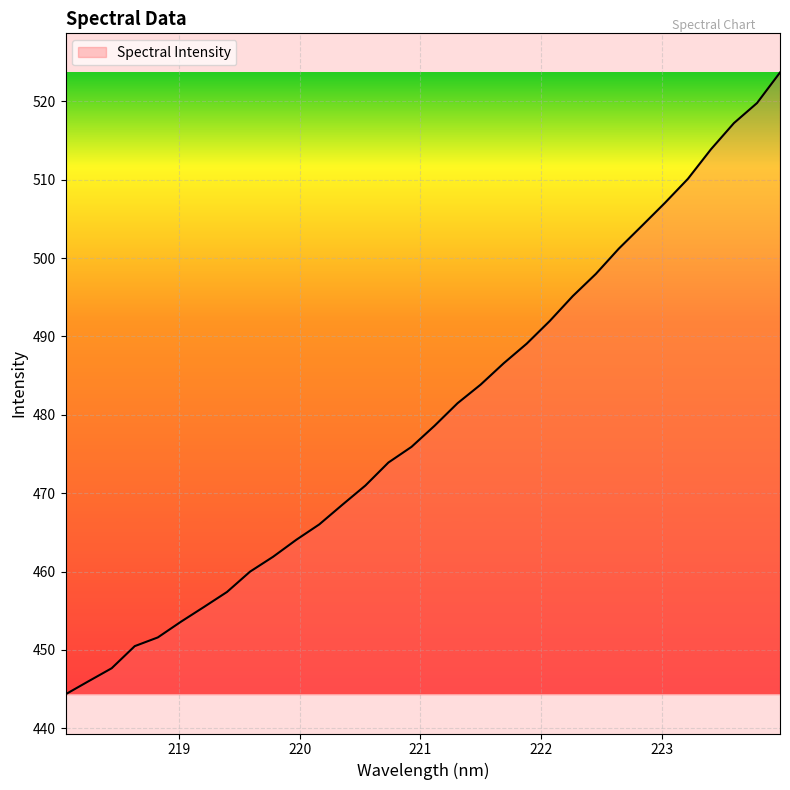

What is the greatest value displayed?

523.7